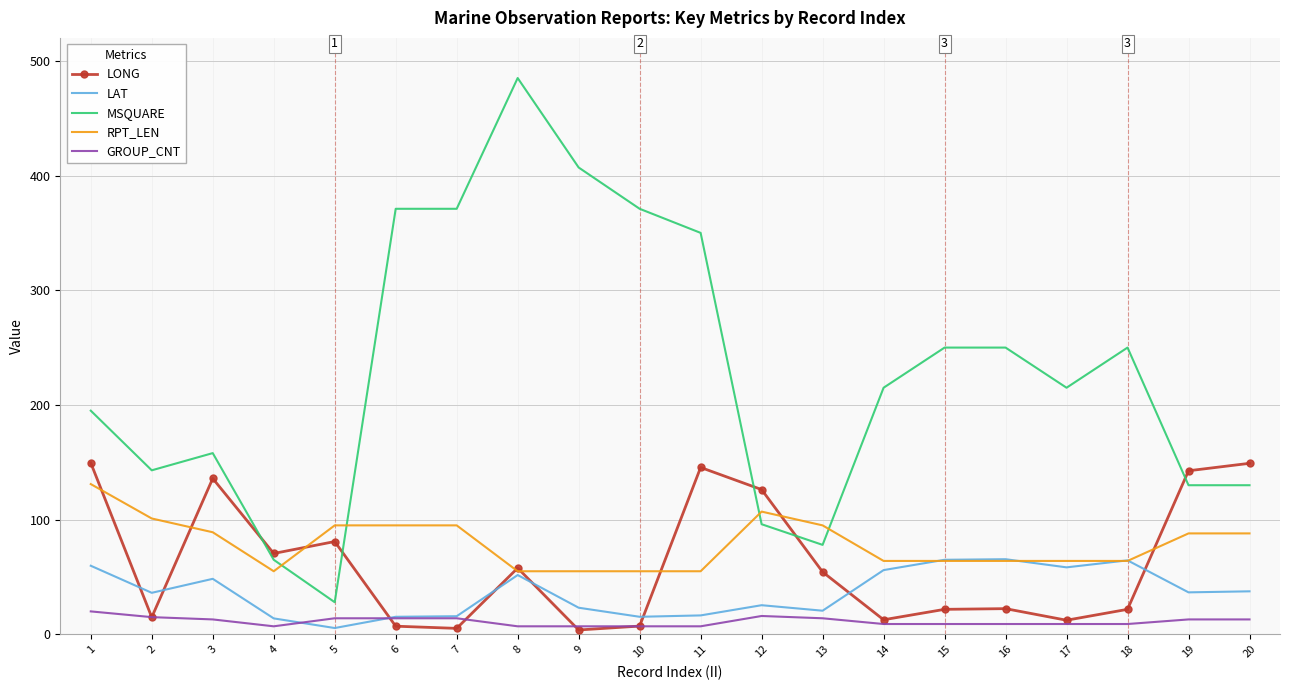

The value of LAT at 12 is 44.2. True or false?

False